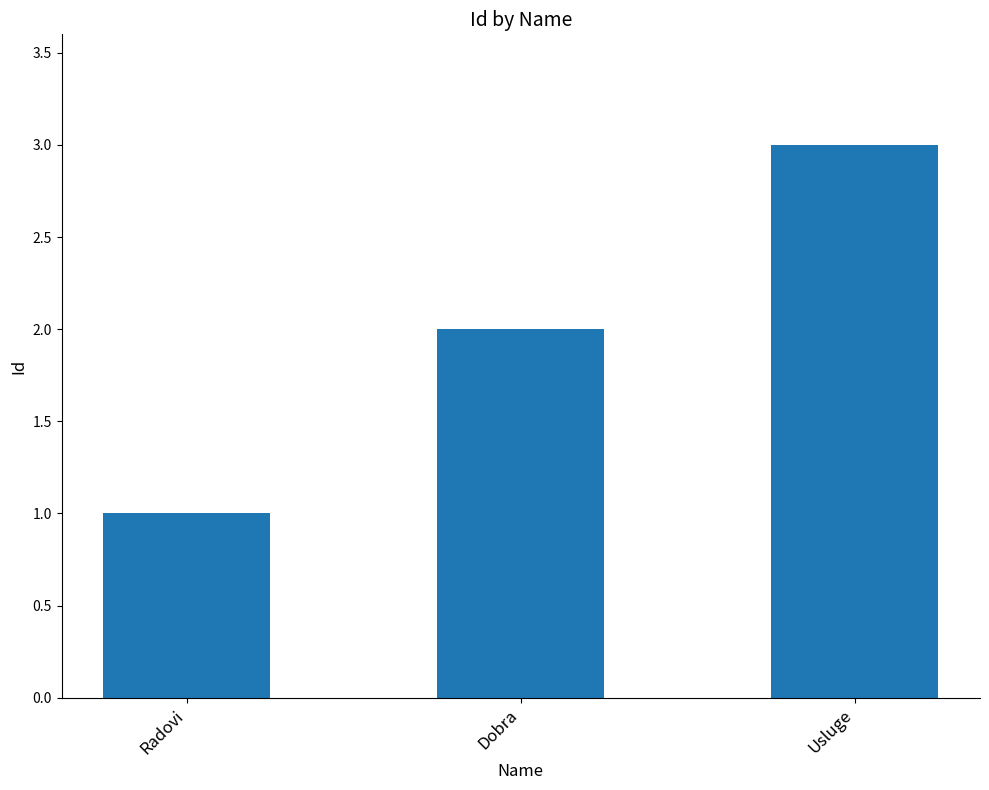

List the labels in order of value, largest first.

Usluge, Dobra, Radovi